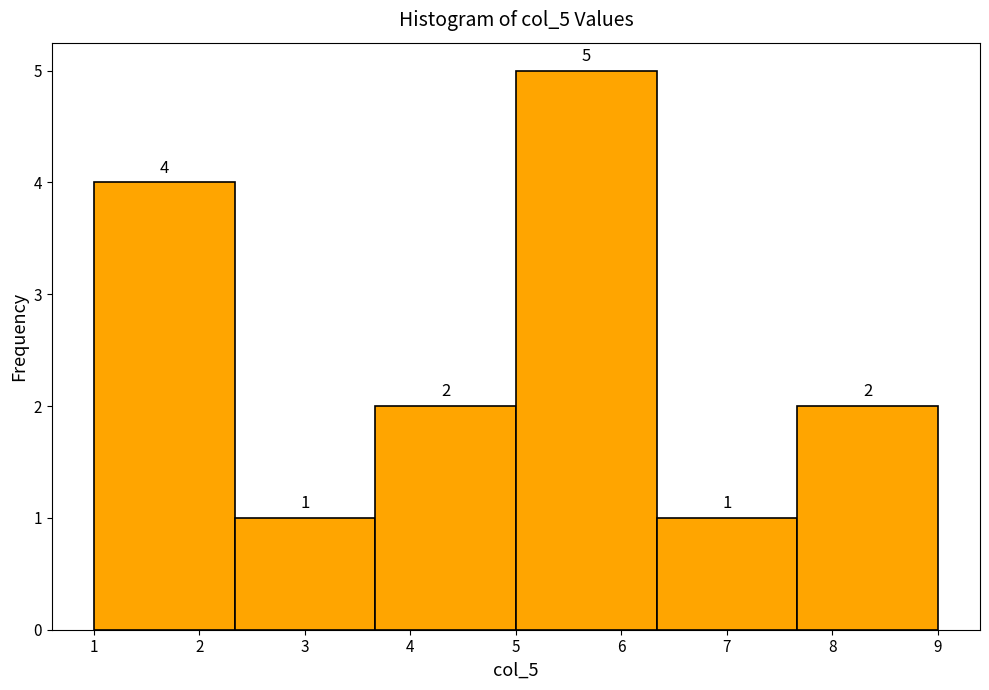

How tall is the bar that spans 1.0 to 2.3 on the x-axis? The bar edges are not printed on the chart, so give them approximately, as read against the axis.

4